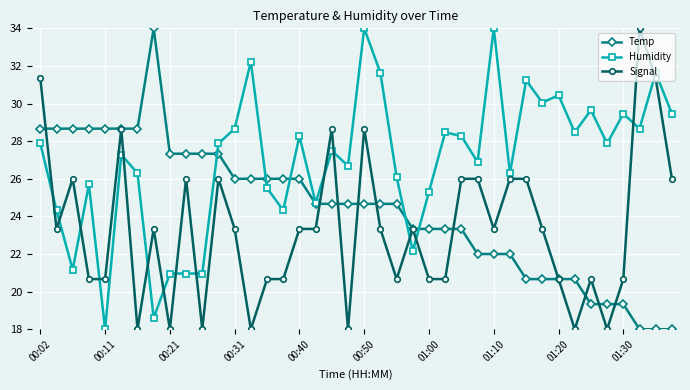

What is the sum of all Humidity values?

1077.9